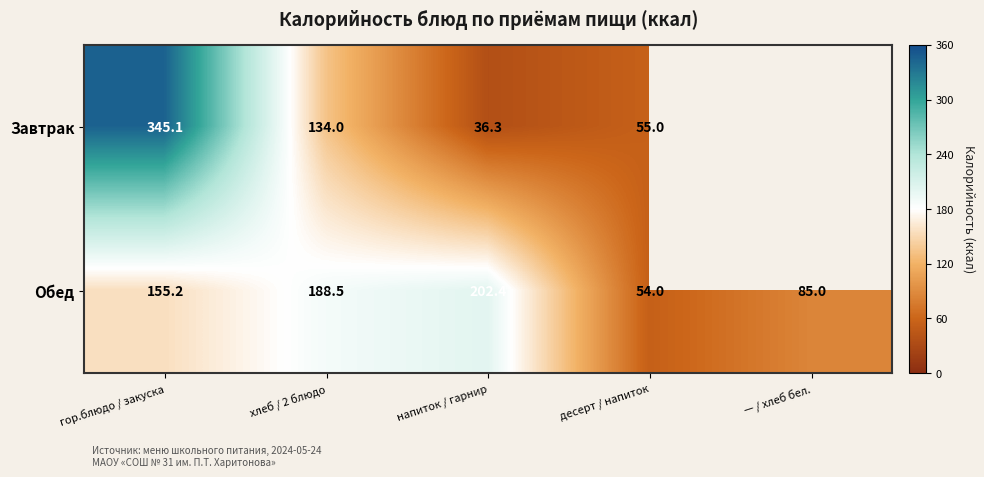

What is the lowest value of the Обед series?

54.0